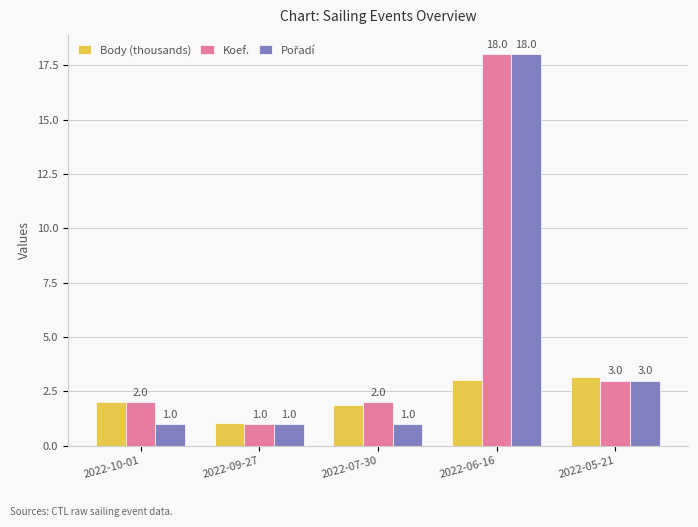

At which category does the chart reach its peak across all series?

2022-06-16